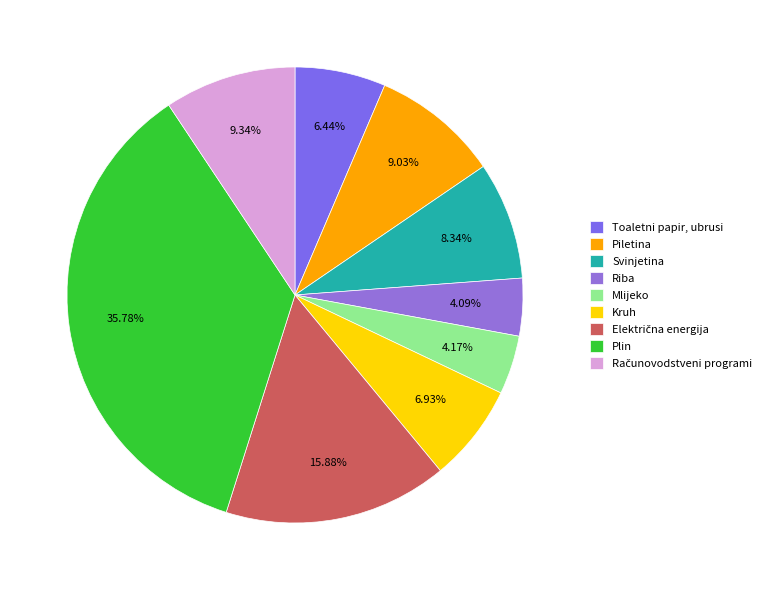

True or false: Računovodstveni programi accounts for 9% of the total.

True